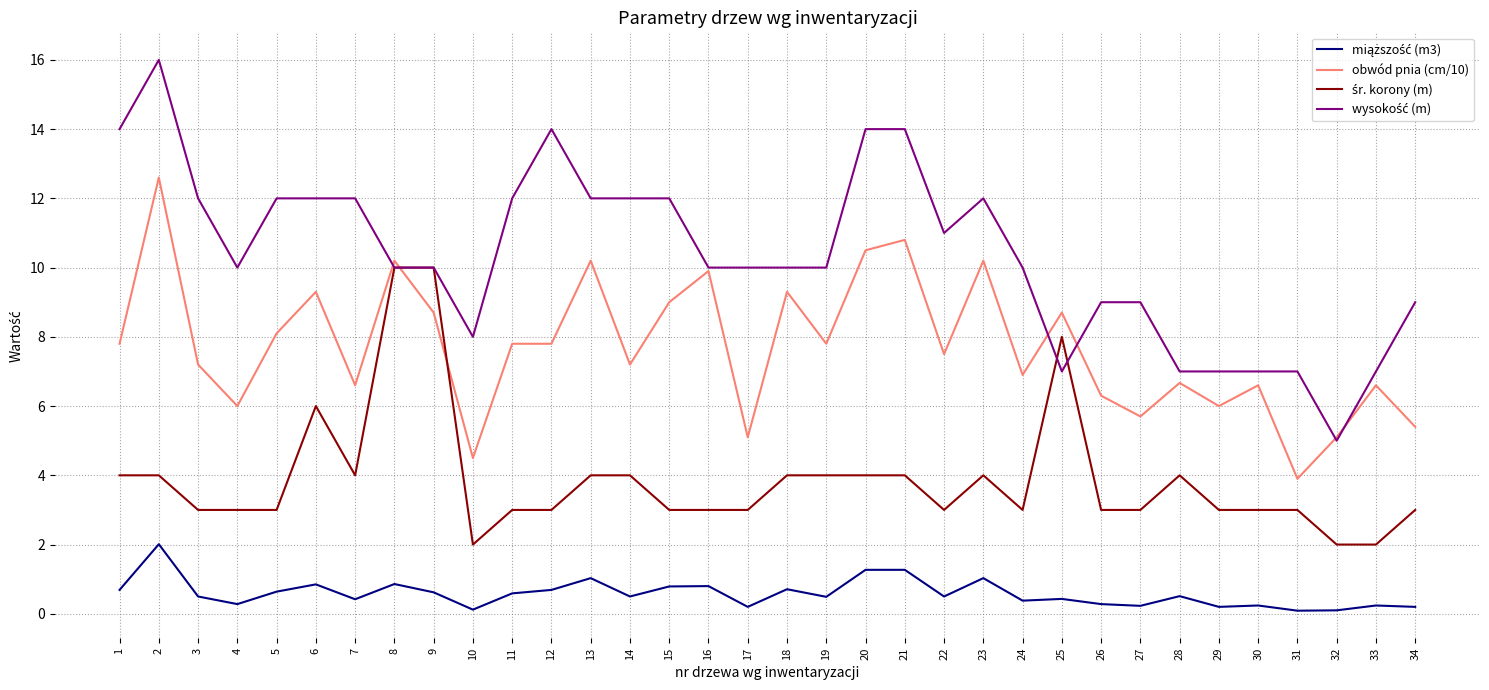

Does the chart display data point markers on the line(s)?

No